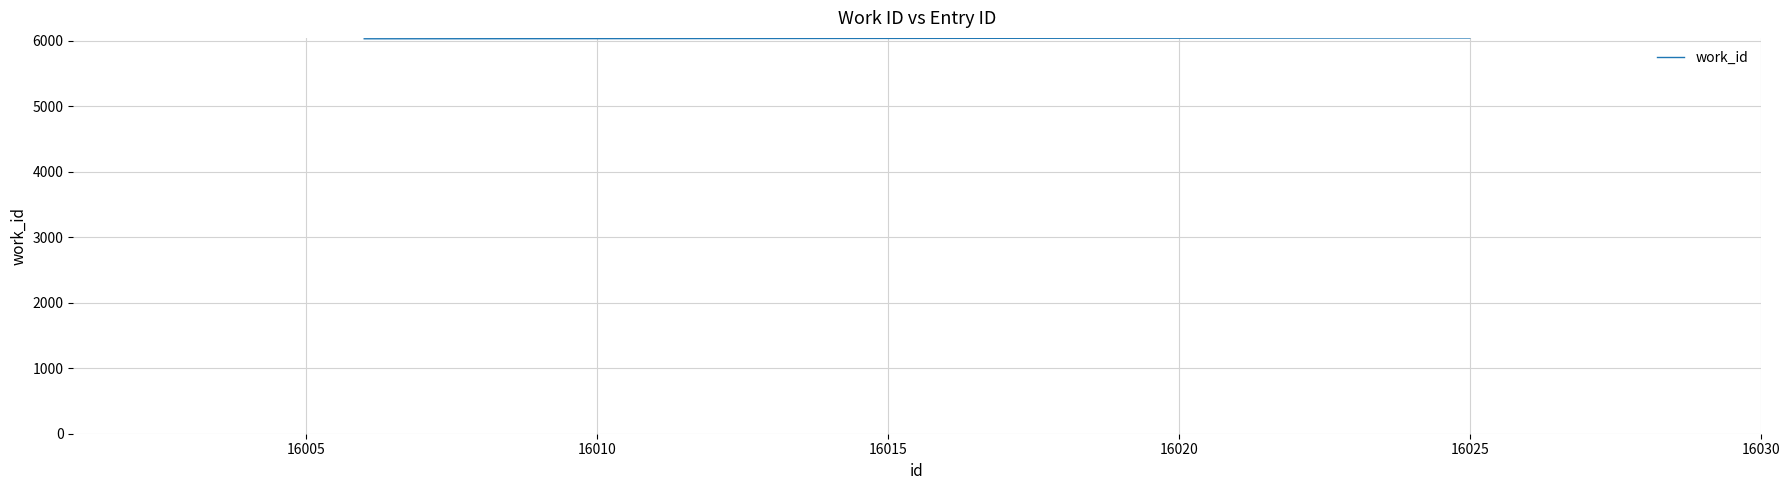

What is the sum of all values?

18098